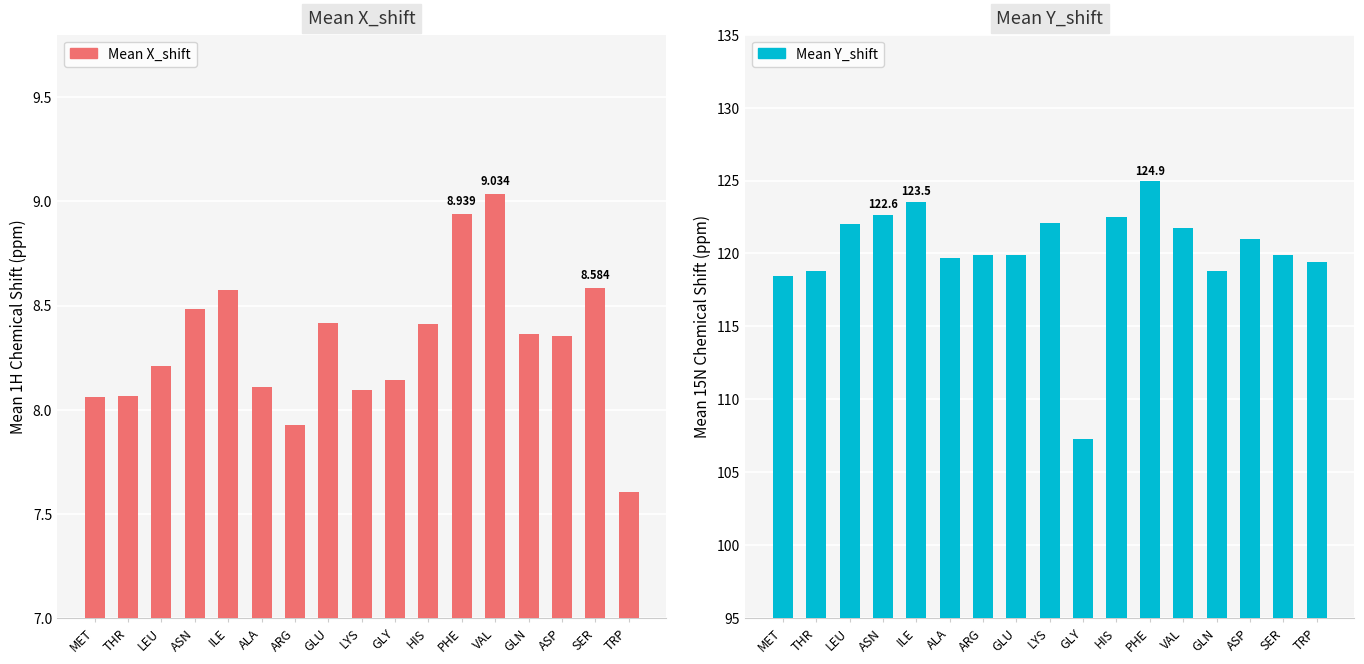

What is the sum of the Mean X_shift values at PHE and ASN?

17.4